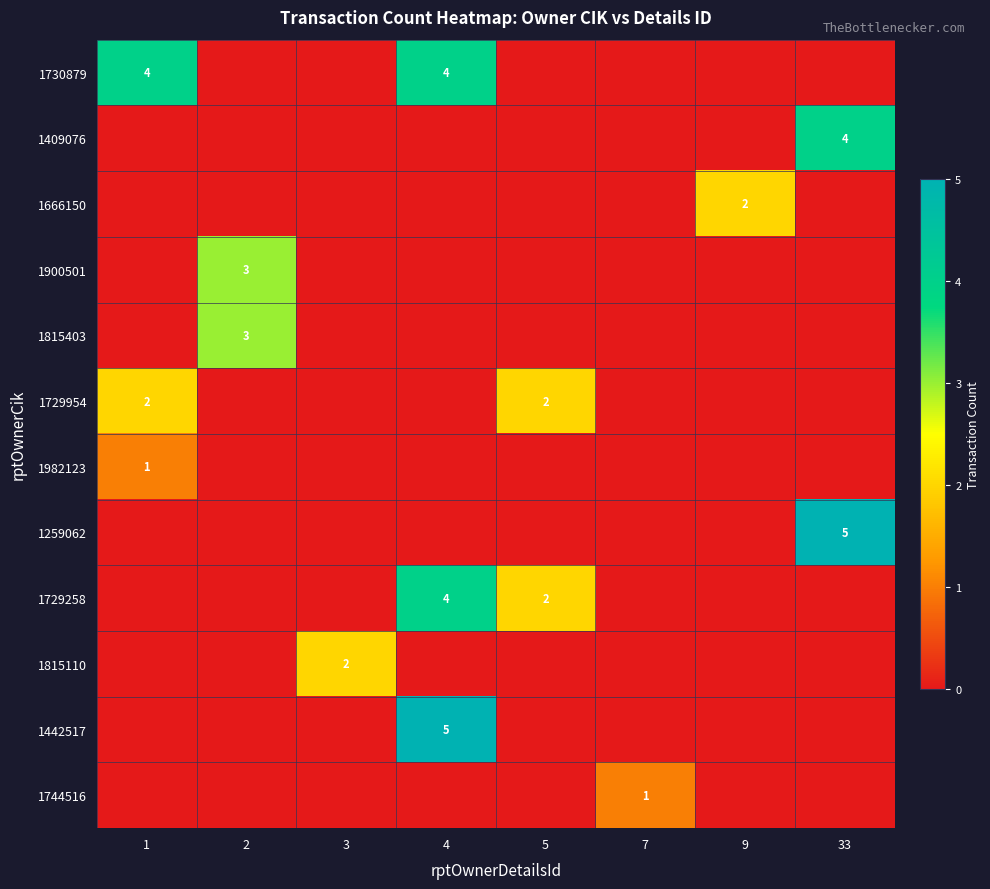

The 1259062 series shows 5 at 33. True or false?

True